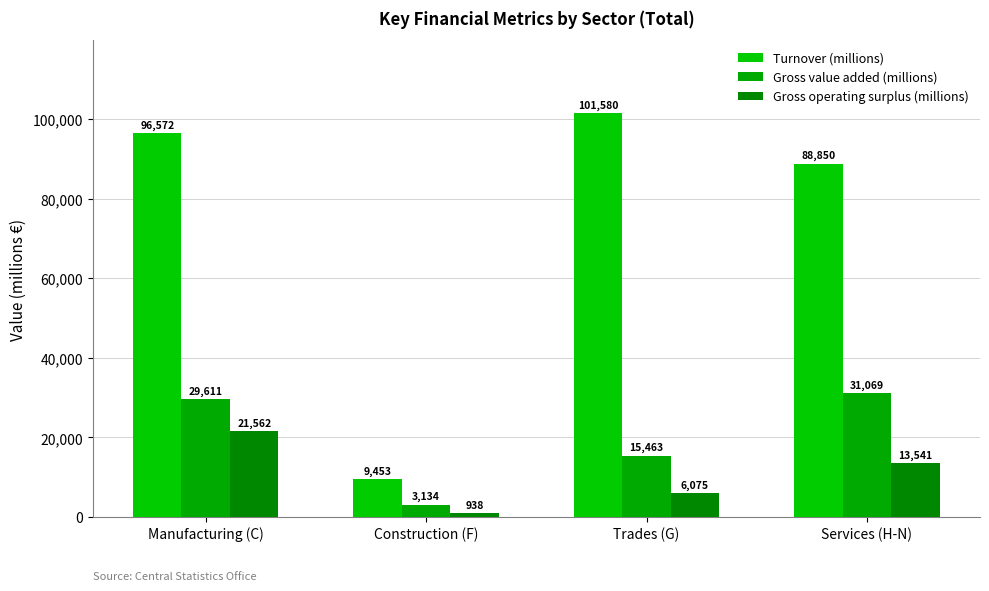

Reading left to right, extract all data points from this chart.

Turnover (millions): Manufacturing (C)=96572	Construction (F)=9453	Trades (G)=101580	Services (H-N)=88850
Gross value added (millions): Manufacturing (C)=29611	Construction (F)=3134	Trades (G)=15463	Services (H-N)=31069
Gross operating surplus (millions): Manufacturing (C)=21562	Construction (F)=938	Trades (G)=6075	Services (H-N)=13541